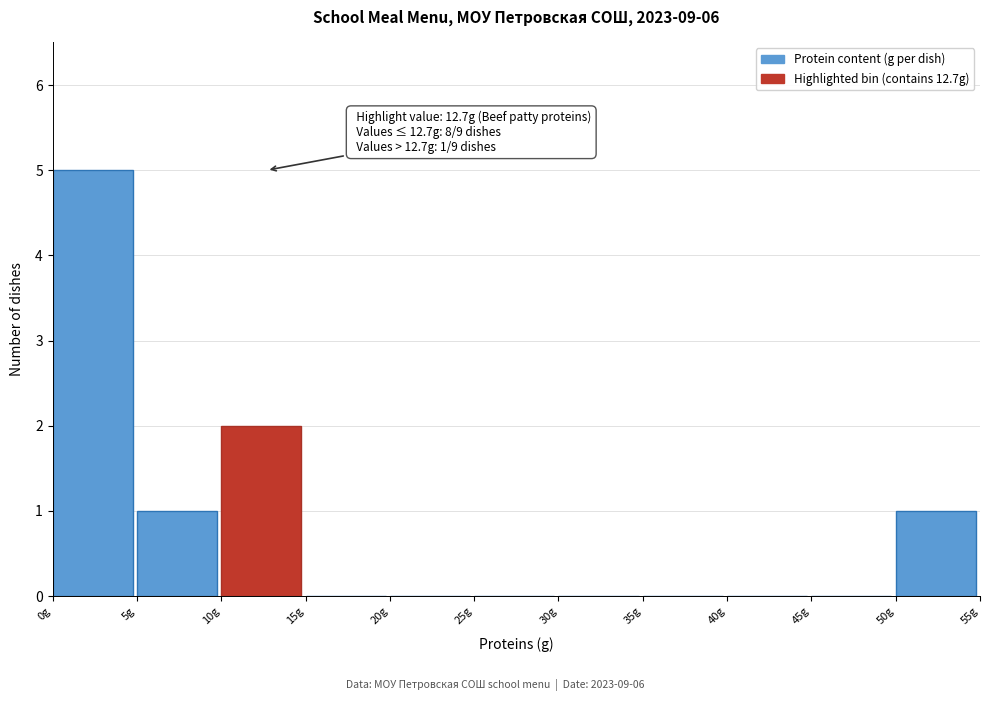

Over which range of the x-axis is the bar tallest?

0 to 5